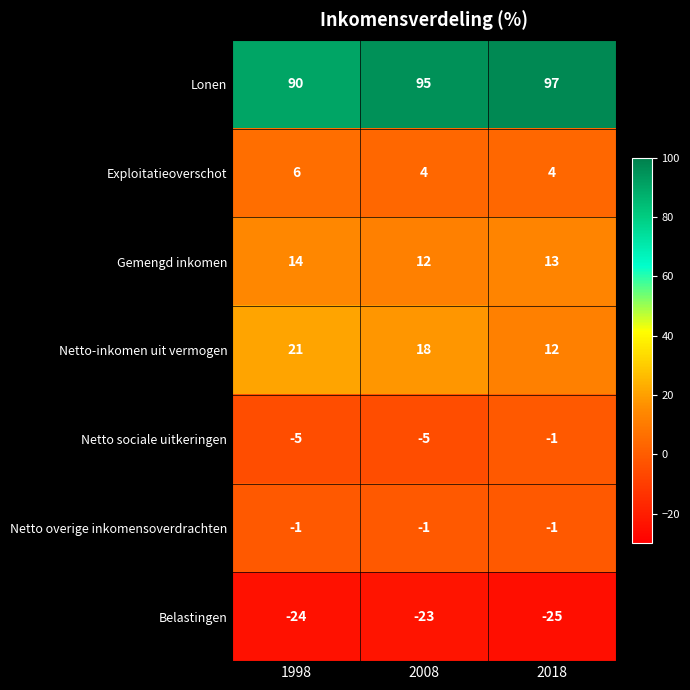

What is the minimum value shown in the chart?

-25